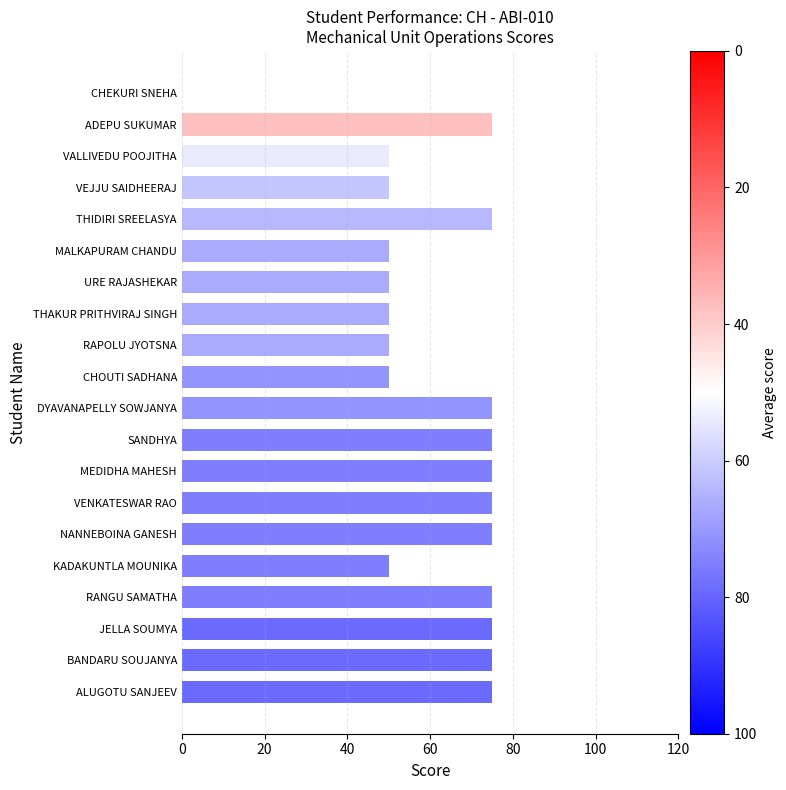

What is the ratio of the value at KADAKUNTLA MOUNIKA to the value at URE RAJASHEKAR?

1.0